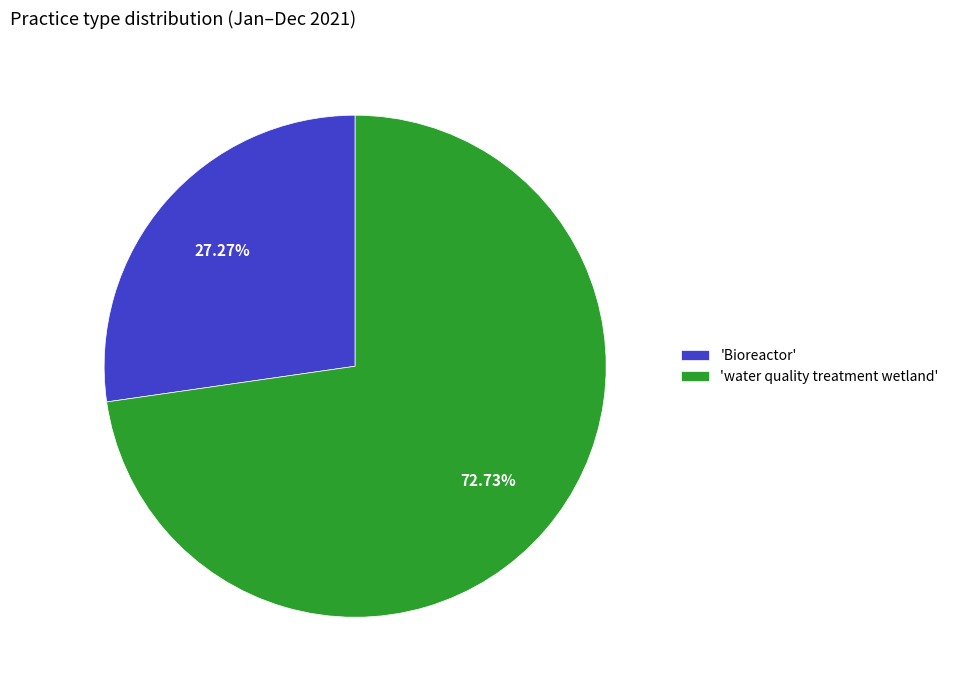

Which has a higher value, 'Bioreactor' or 'water quality treatment wetland'?

'water quality treatment wetland'